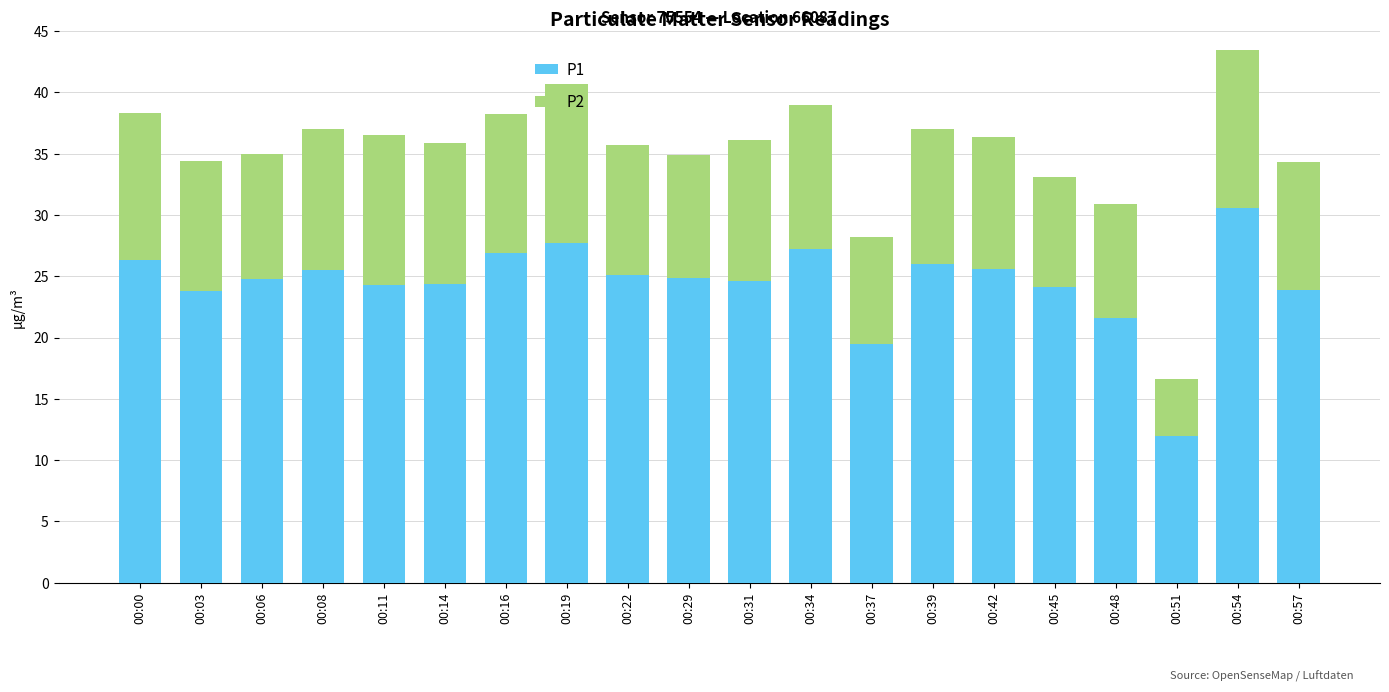

What are all the series names shown in the legend?

P1, P2